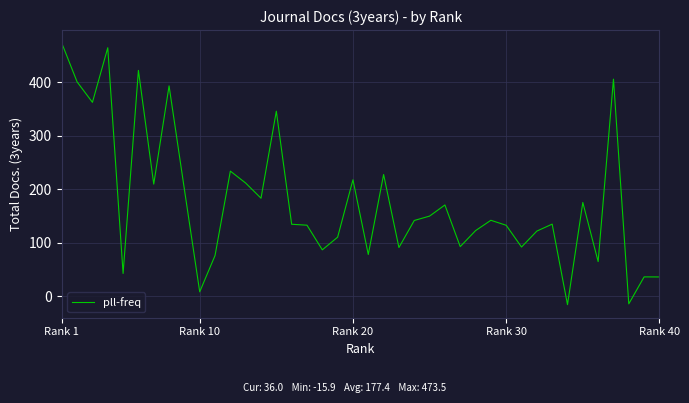

What is the minimum value shown in the chart?

-15.9